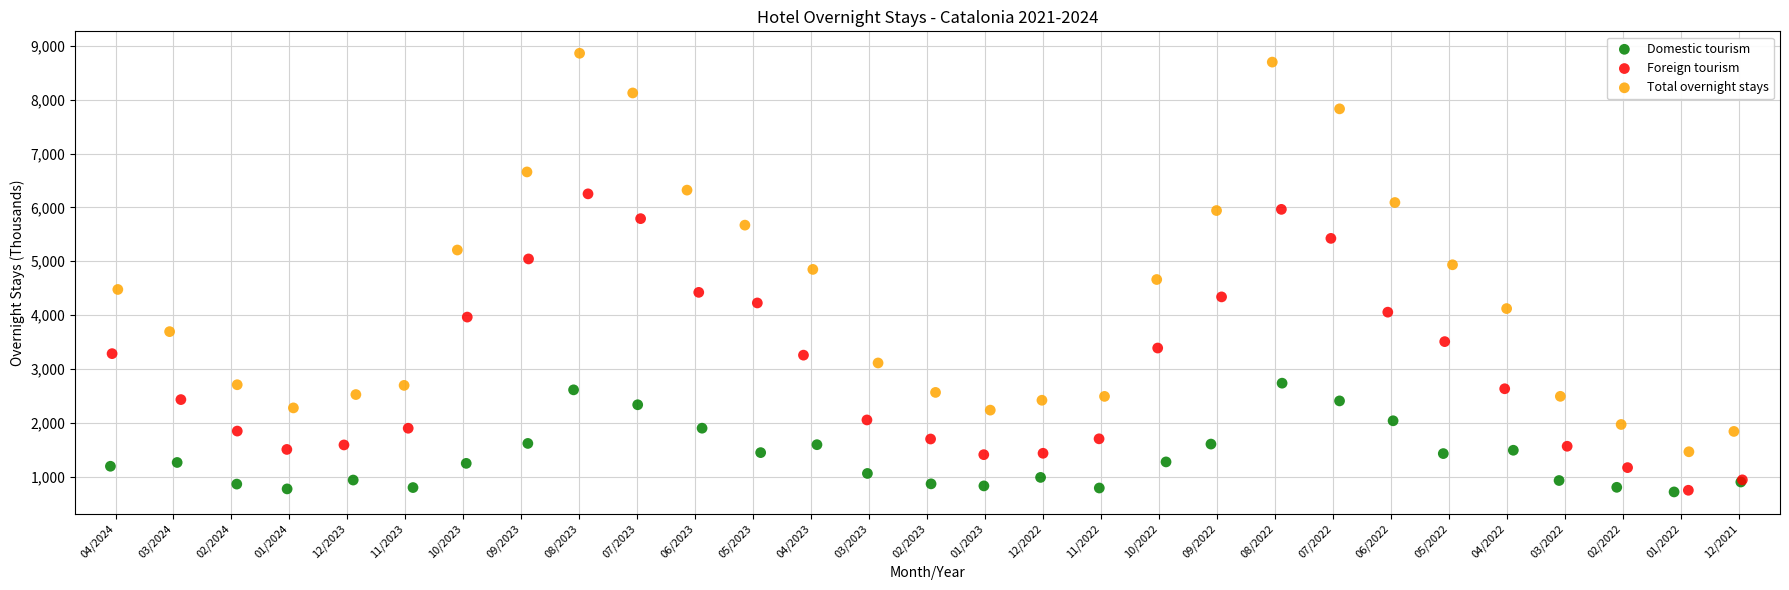

What are all the series names shown in the legend?

Domestic tourism, Foreign tourism, Total overnight stays